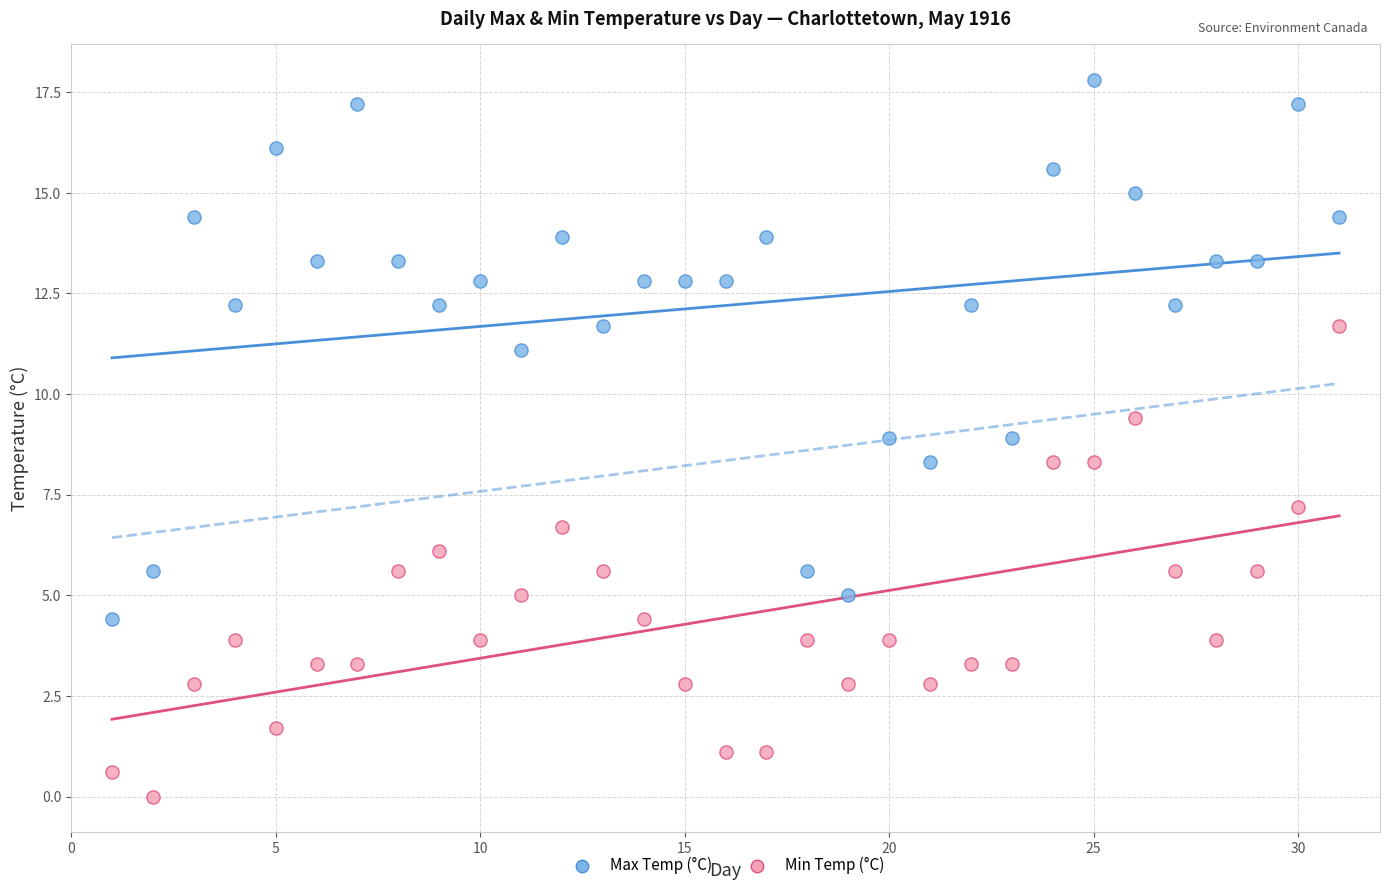

Which series has the widest spread of Y values?

Max Temp (°C)